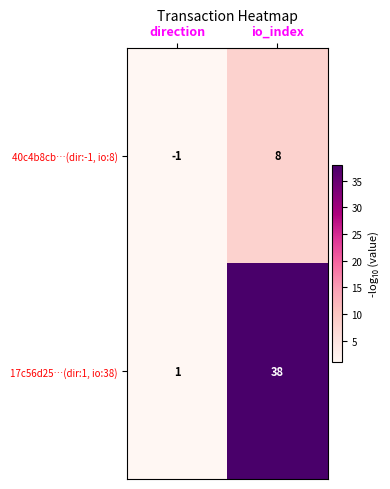

What is the greatest value displayed?

38